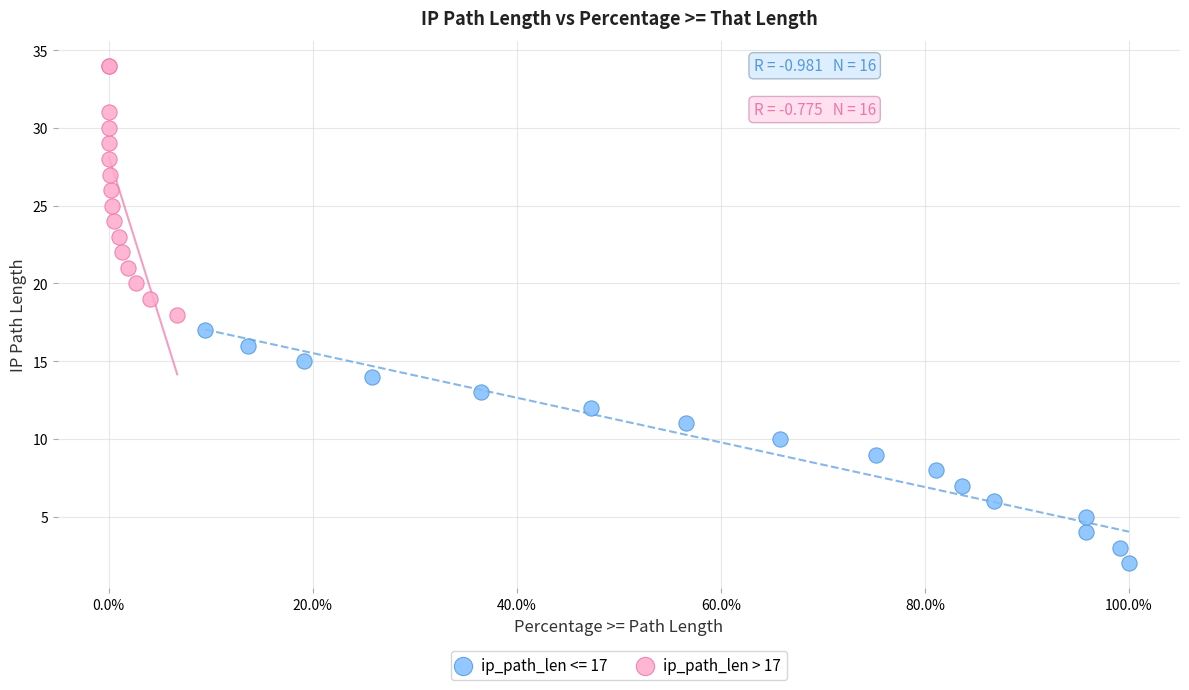

Which series has the widest spread of Y values?

ip_path_len > 17